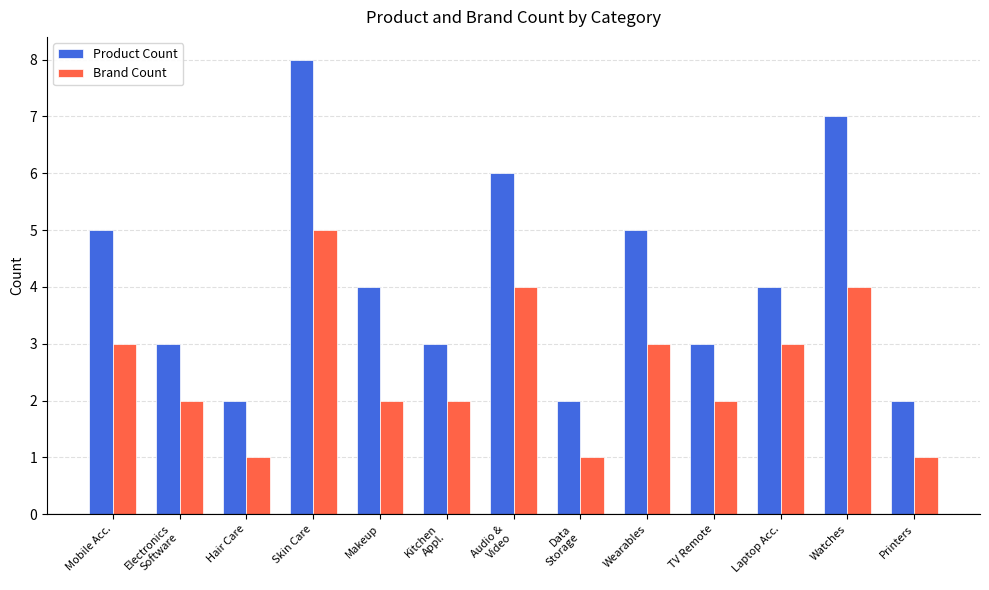

Between Watches and Printers, which series saw the biggest shift?

Product Count